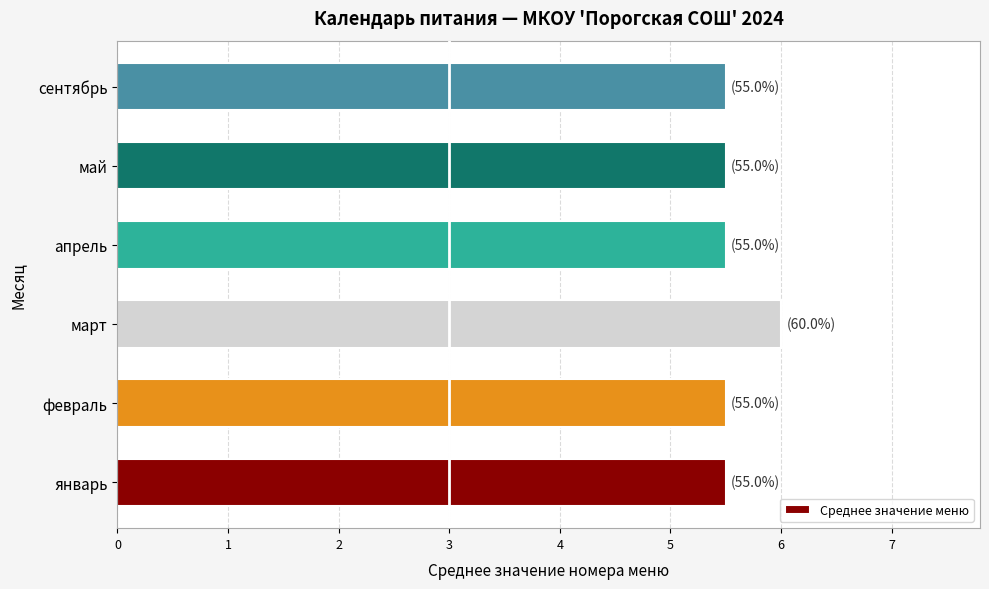

Approximately how many times larger is the value at сентябрь compared to апрель?

1.0